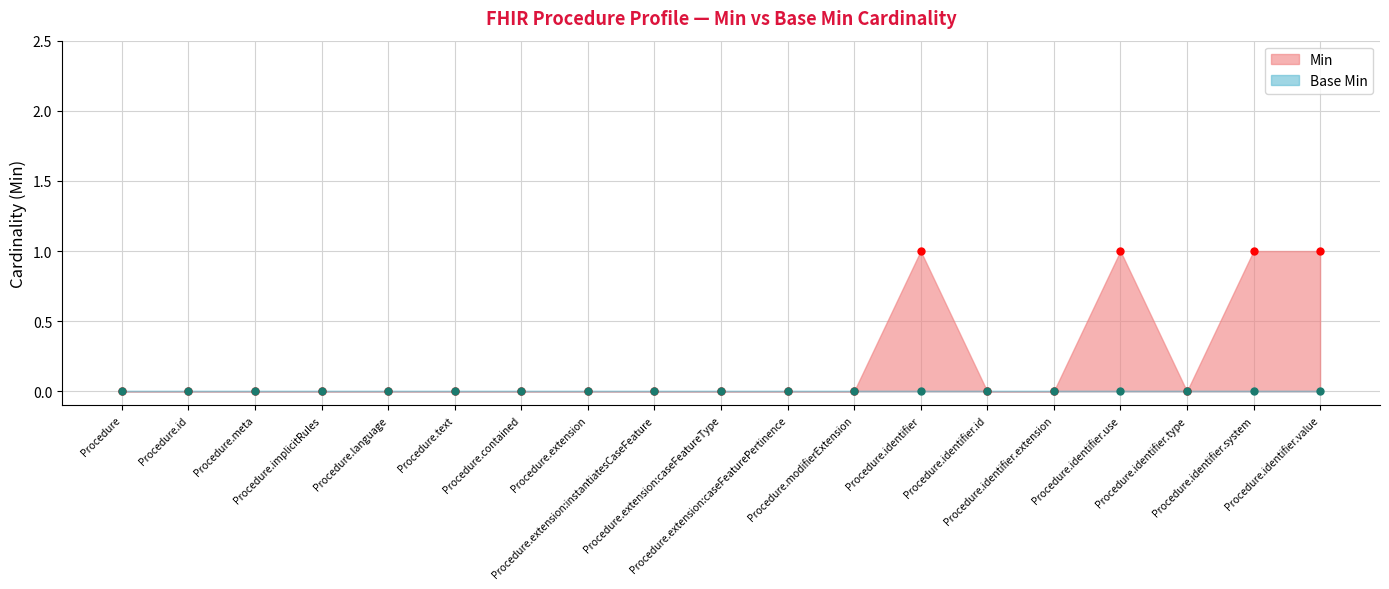

Reading left to right, what are all the values shown in this chart?

0	0	0	0	0	0	0	0	0	0	0	0	1	0	0	1	0	1	1